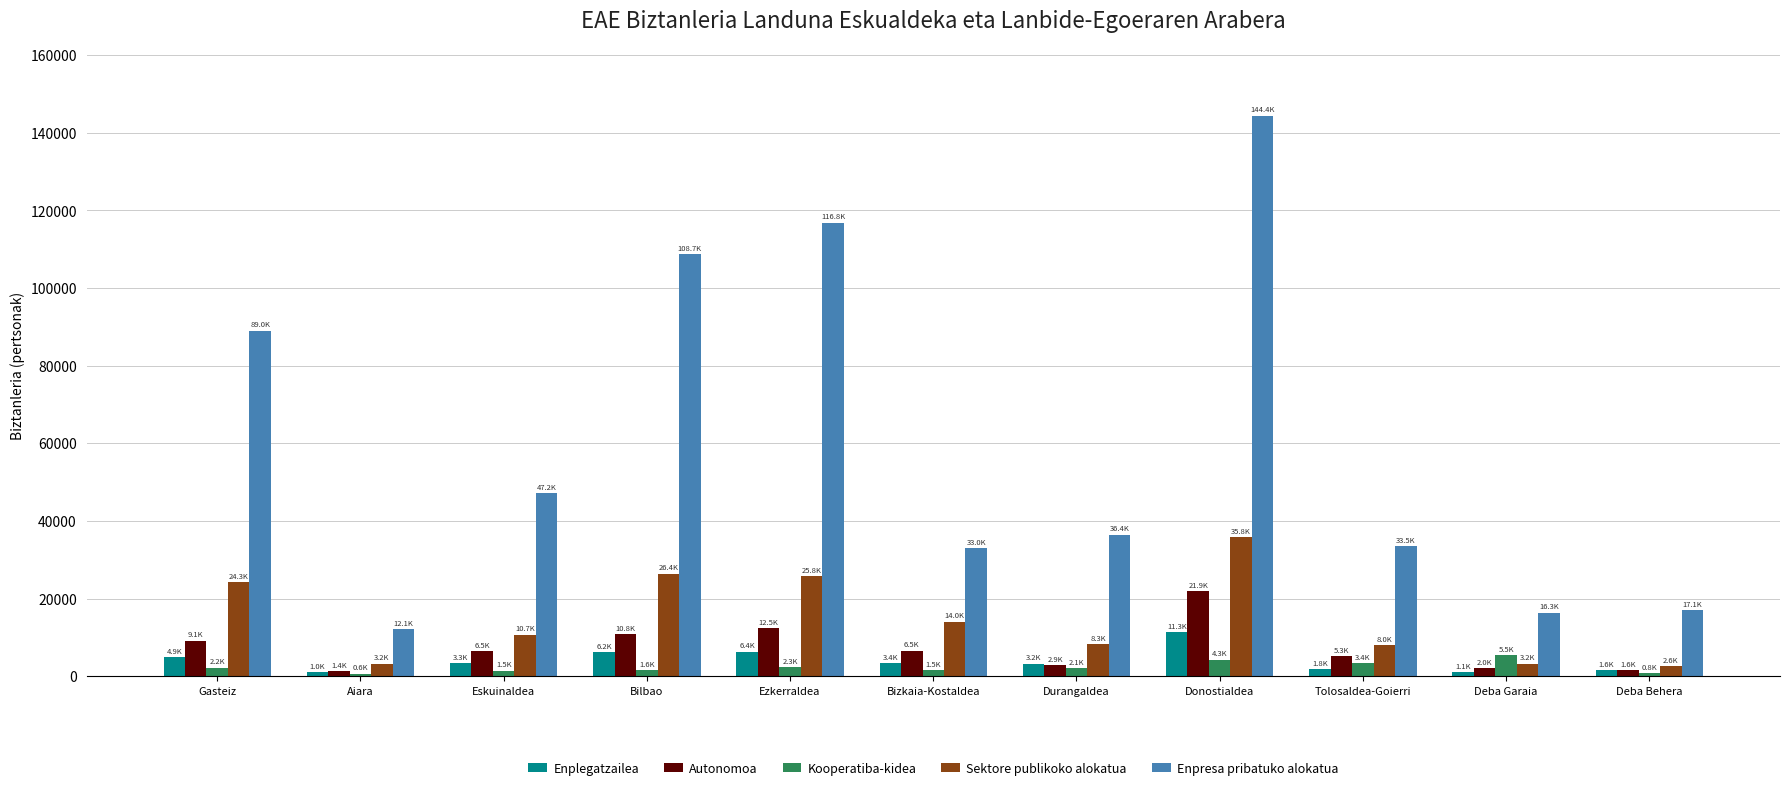

What is the difference between the Sektore publikoko alokatua values at Durangaldea and Gasteiz?

16006.1